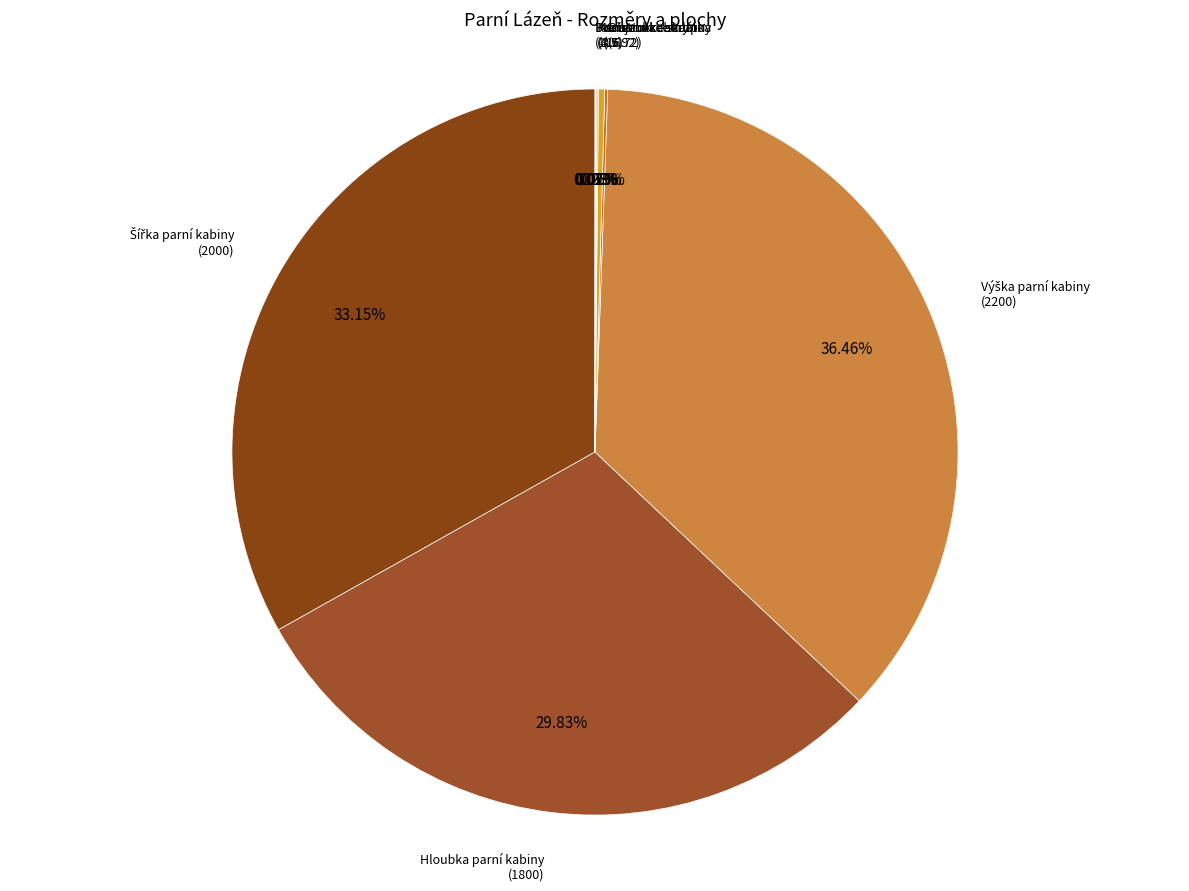

Which slice is the smallest?

Dveře